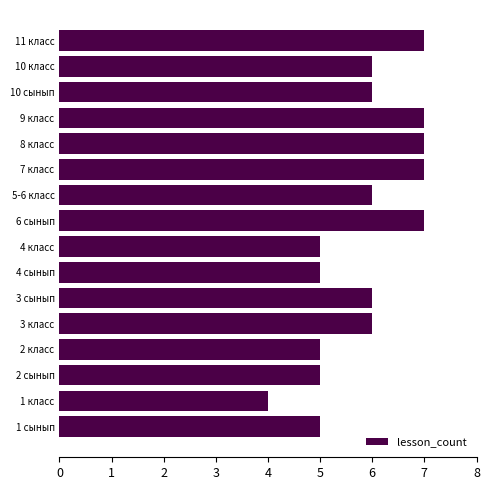

Count the number of categories in the chart.

16